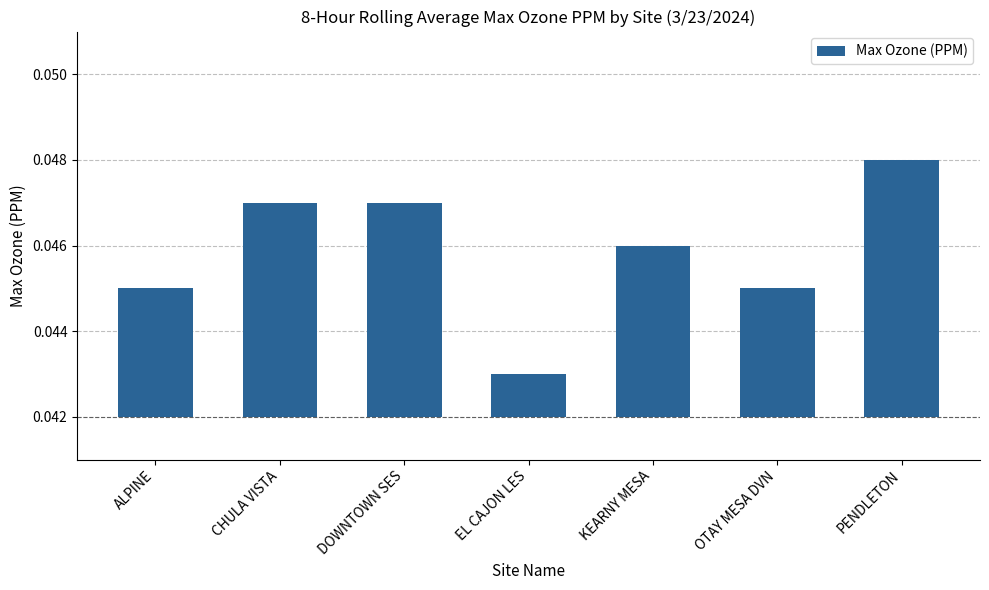

Is it true that the value at CHULA VISTA is 0.0?

True